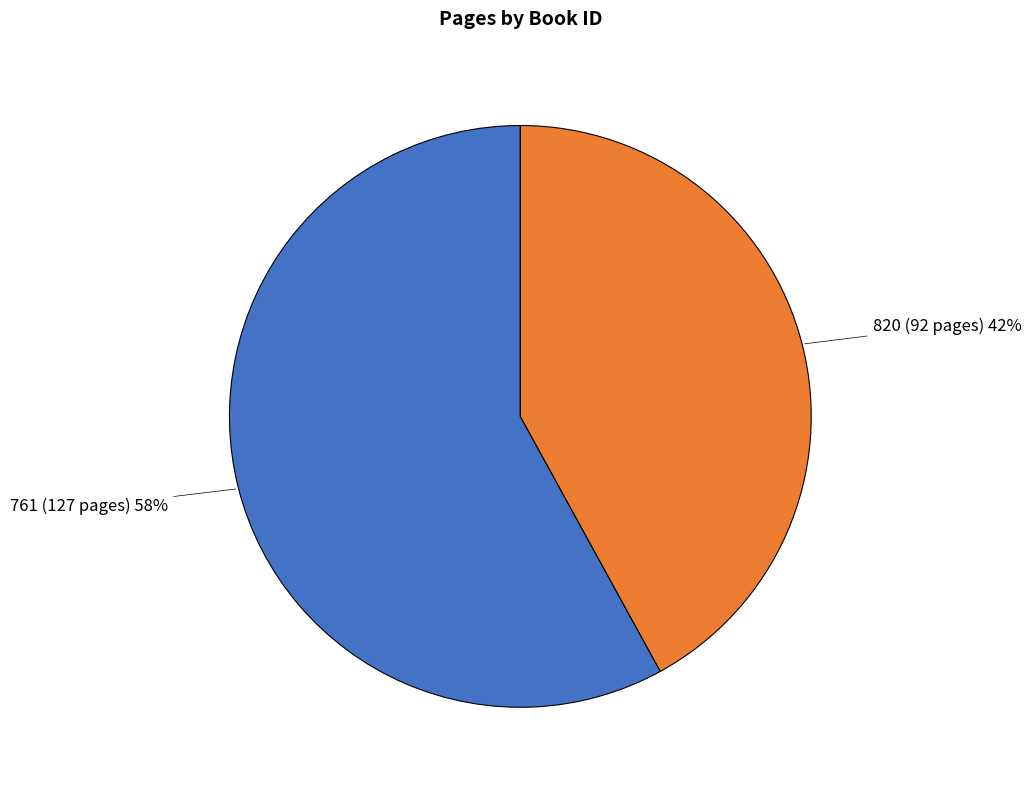

To the nearest percent, what is the average slice percentage?

50%